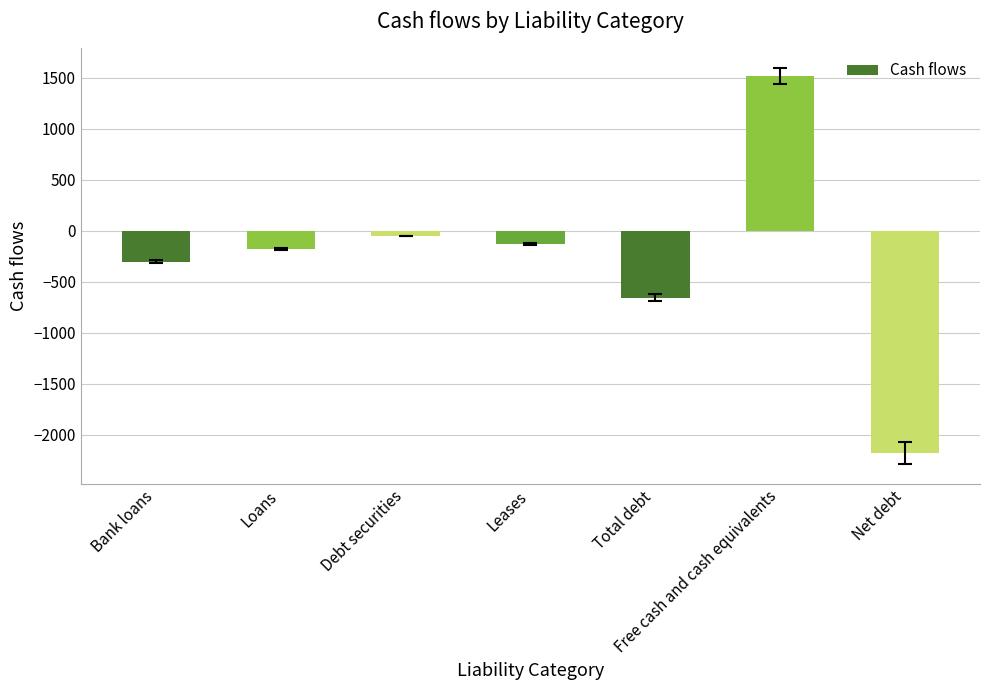

True or false: the data shows -657 at Total debt.

True